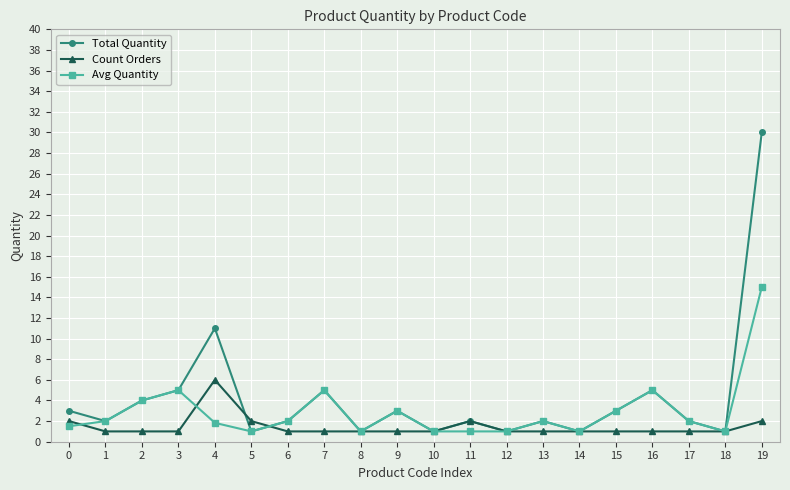

What are all the series names shown in the legend?

Total Quantity, Count Orders, Avg Quantity